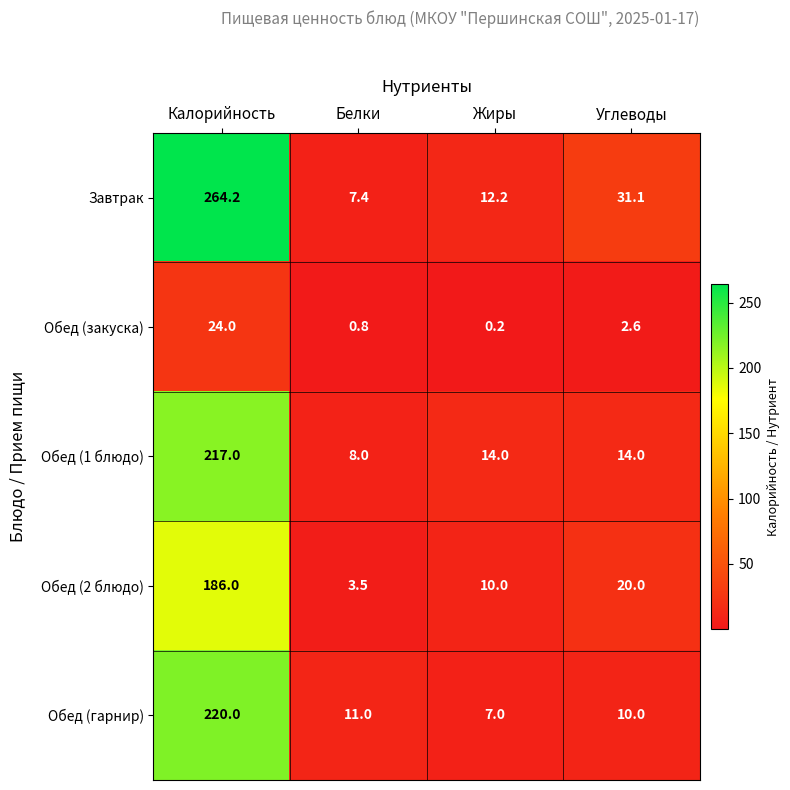

What is the approximate value of Обед (1 блюдо) at Белки?

8.0